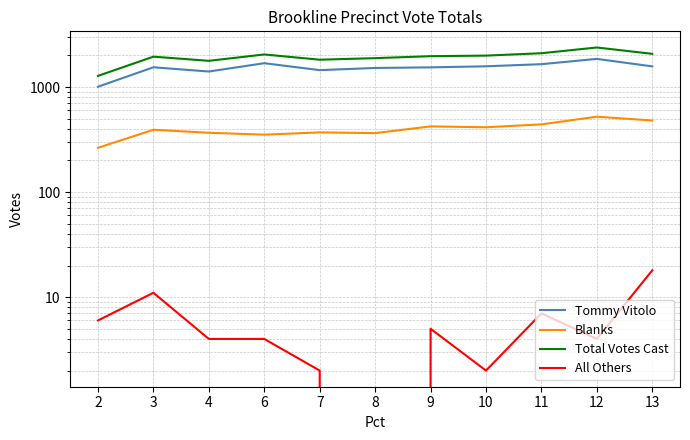

At which category does Blanks reach its first local valley?

6